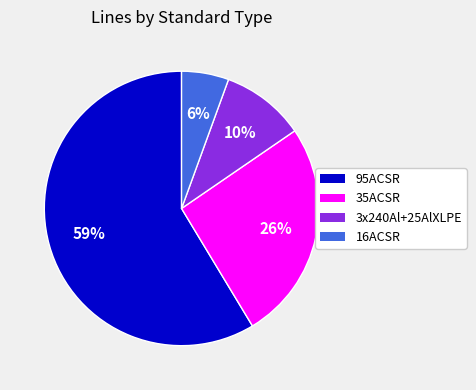

Count the number of slices in the pie.

4